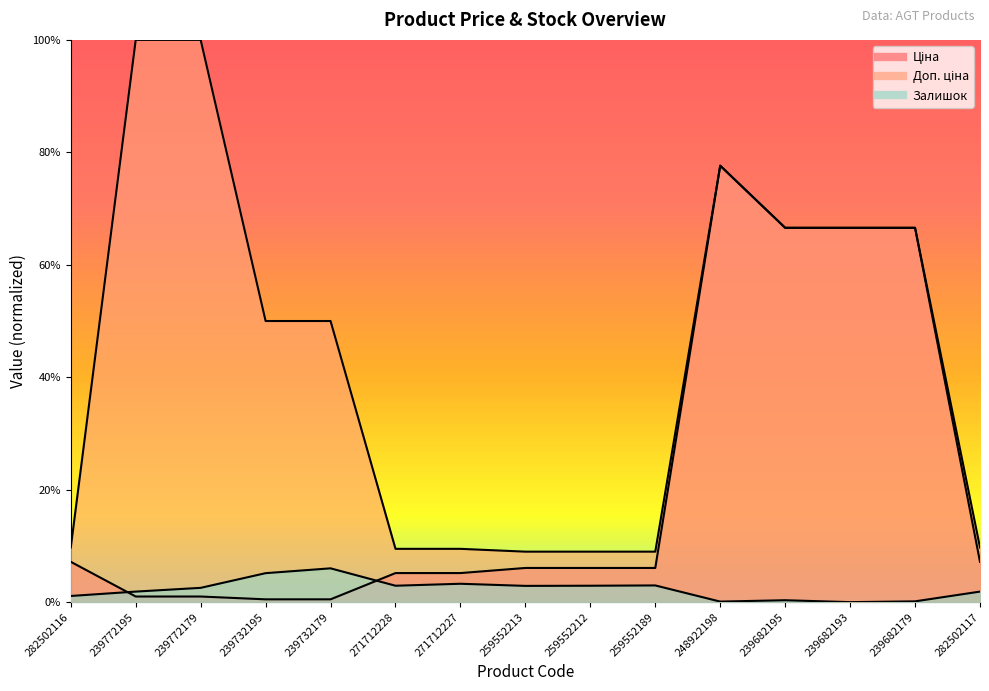

Which series has the widest spread of values?

Доп. ціна